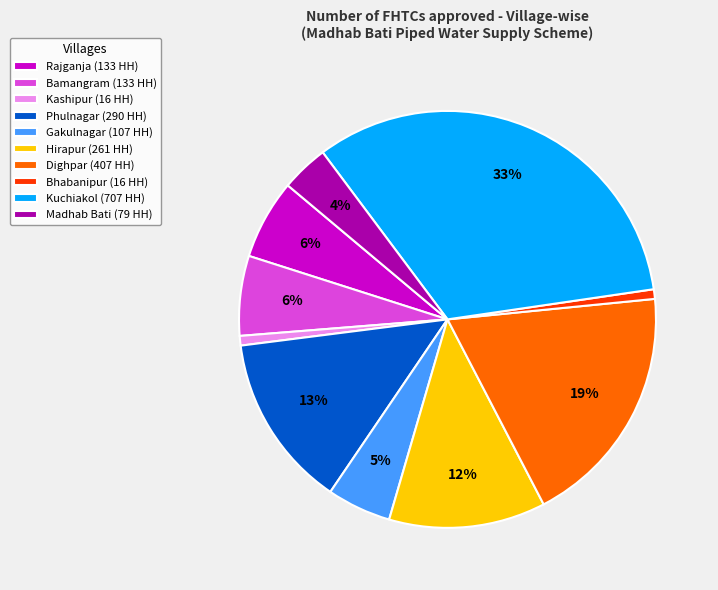

Combined, do Hirapur (261 HH) and Phulnagar (290 HH) account for over 50%?

No